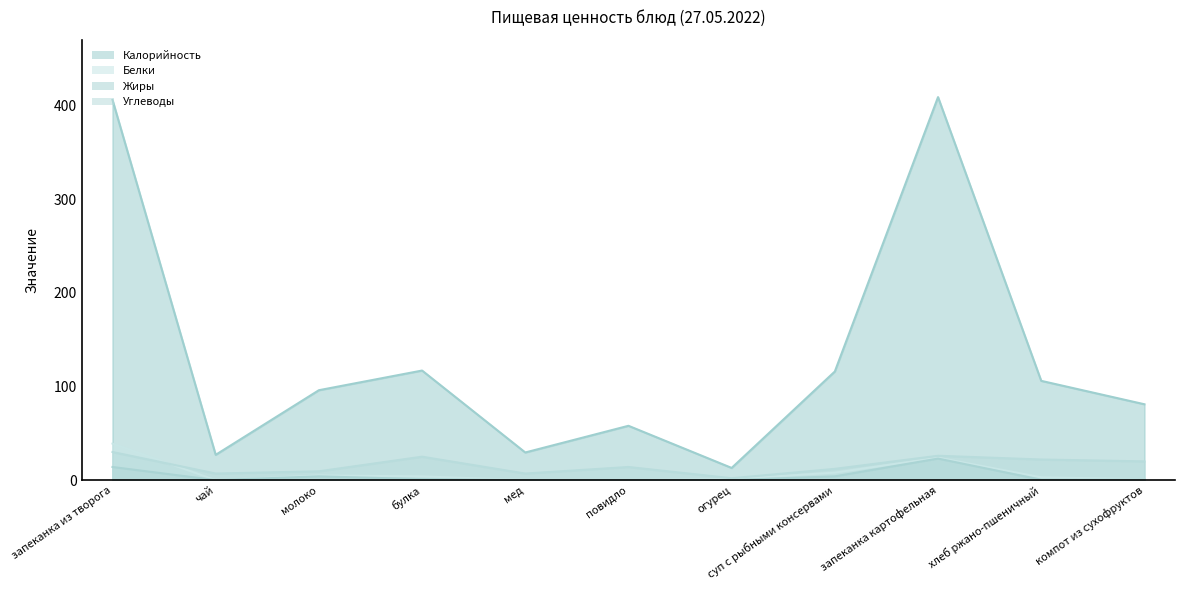

The value of Белки at булка is 4.0. True or false?

True